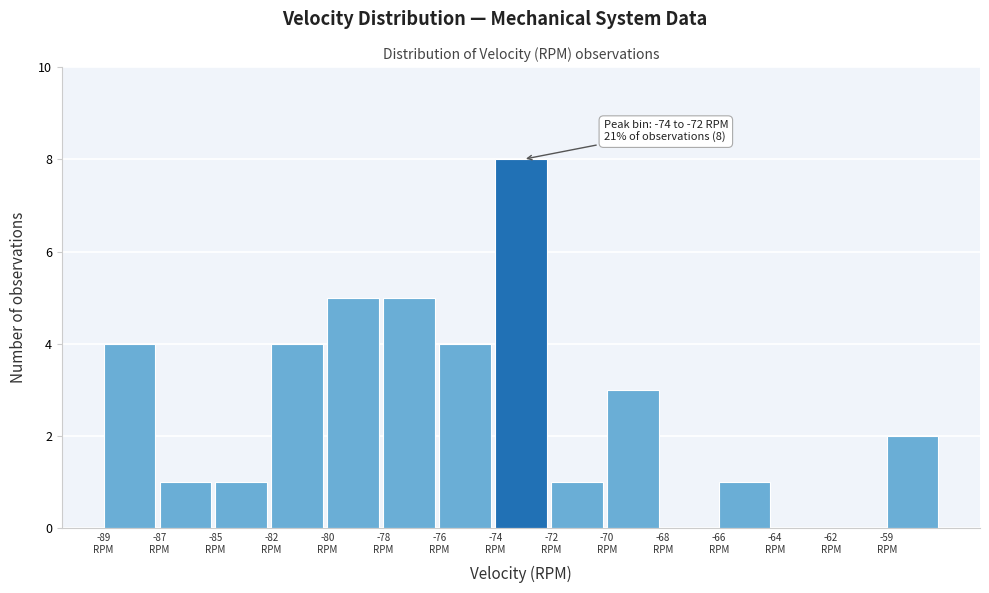

What is the greatest value displayed?

8